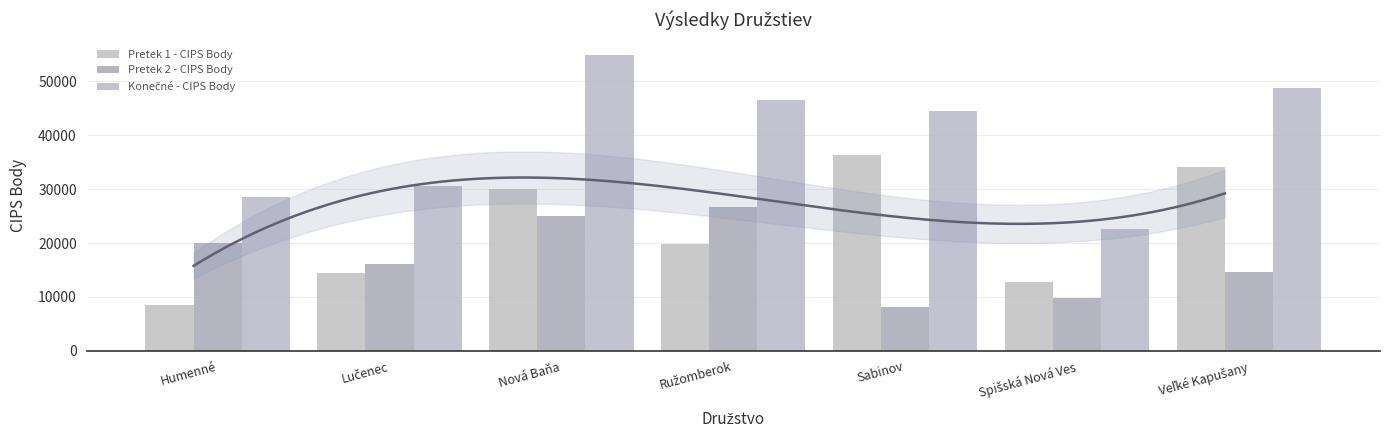

What is the minimum value for Pretek 2 - CIPS Body?

8110